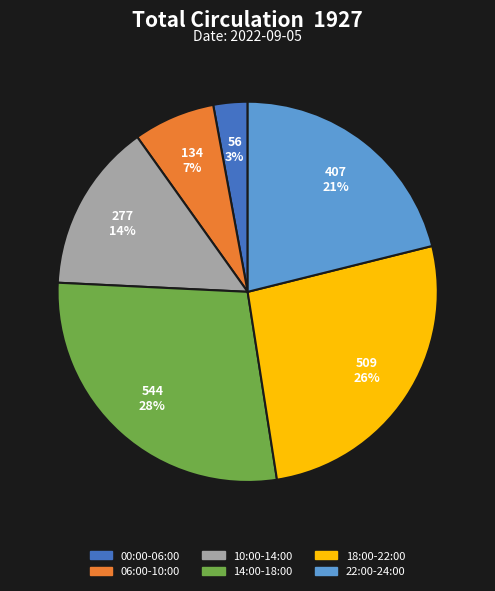

Does any single category account for the majority?

No